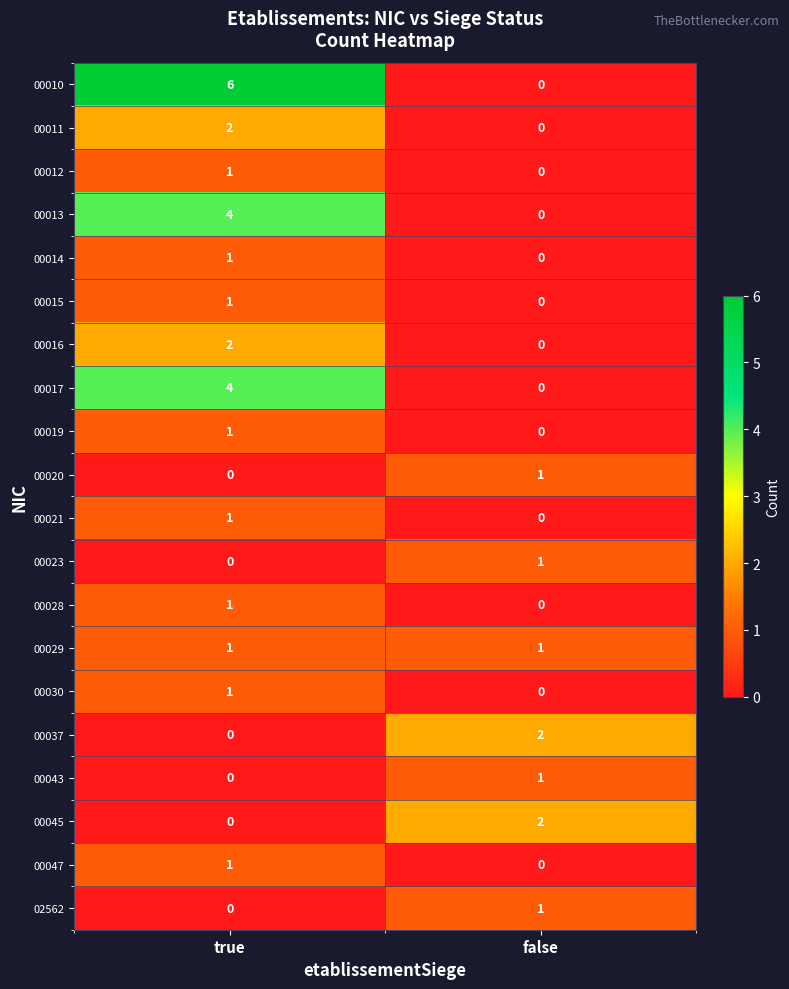

The 00013 series shows 4 at true. True or false?

True